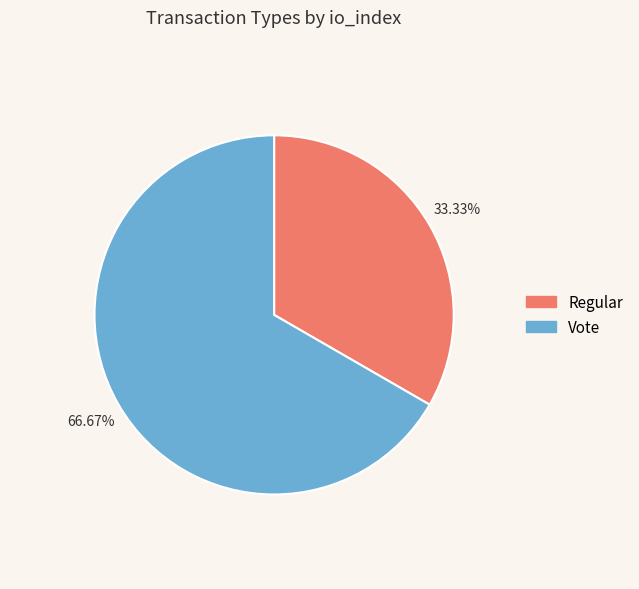

Is it true that Vote is 92% of the pie?

False